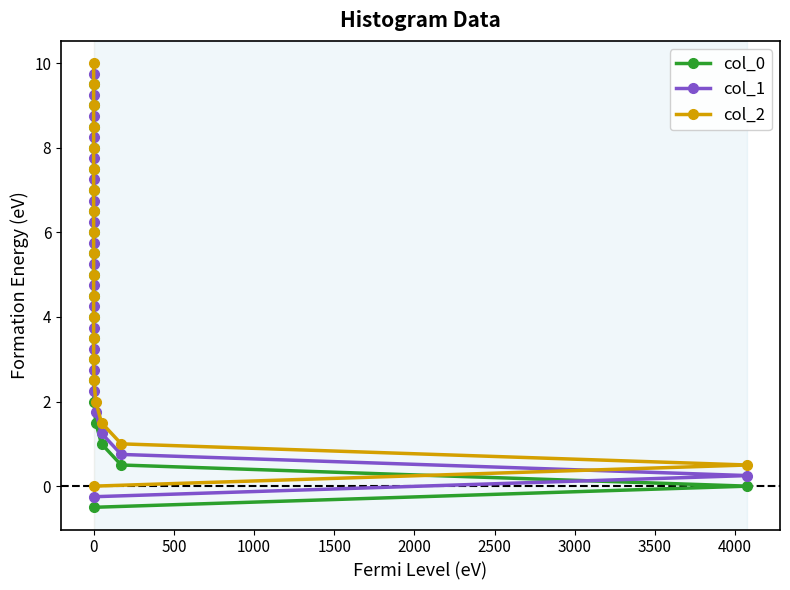

How many lines are shown in the chart?

3